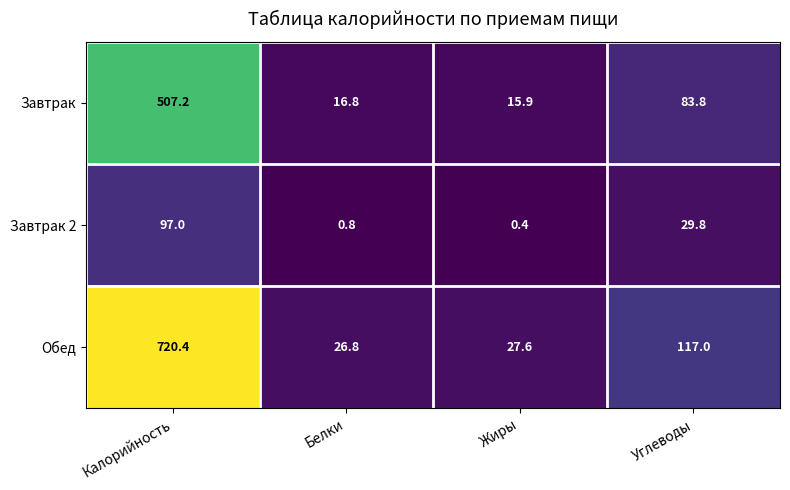

The Завтрак series shows 16.8 at Белки. True or false?

True